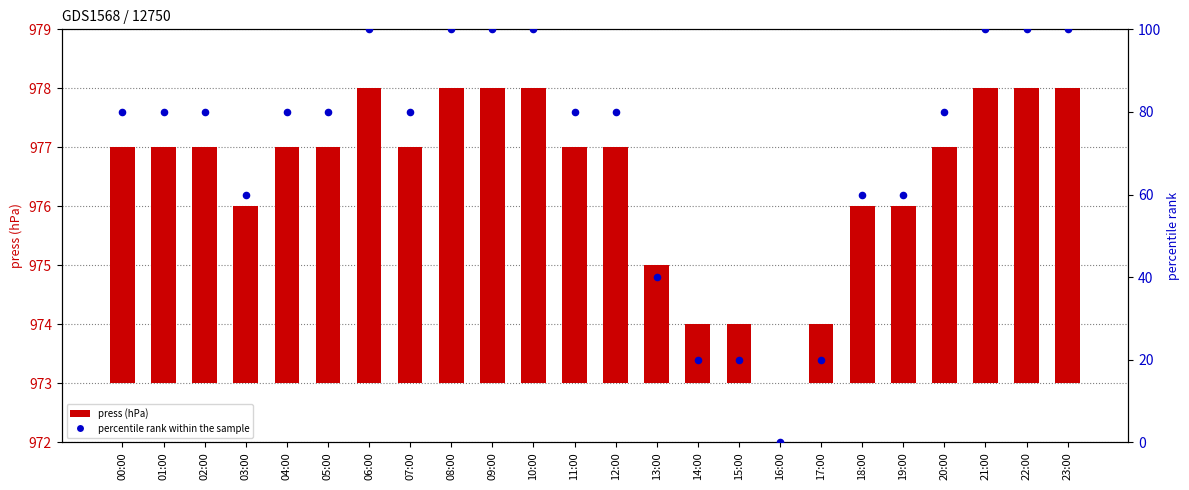

Which series contains the highest Y value?

percentile rank within the sample